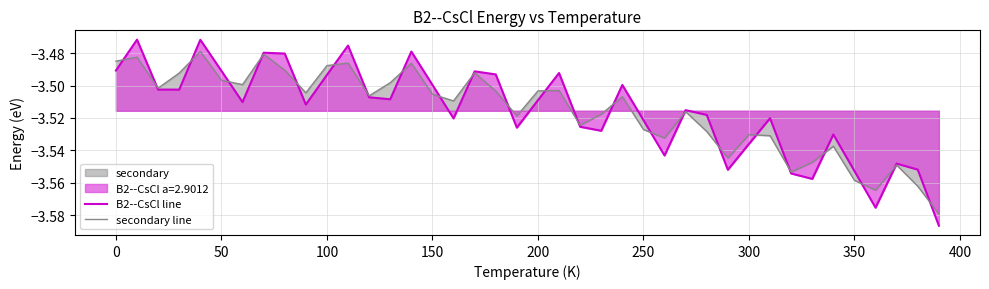

The secondary line series shows -5.5 at 200. True or false?

False